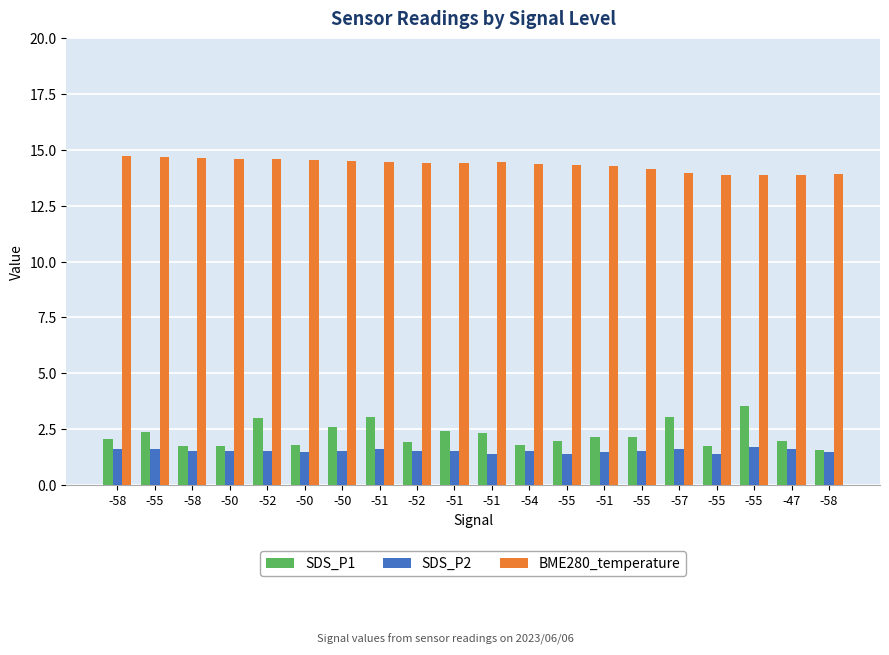

Between -51 and -57, which is larger?

-57